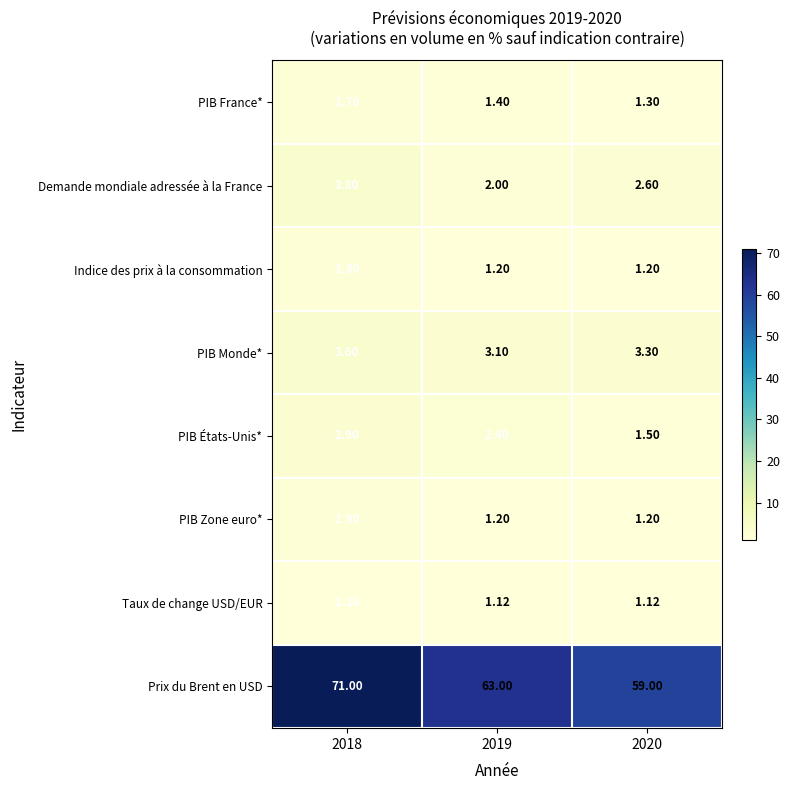

Which series changed the most between 2018 and 2020?

Prix du Brent en USD